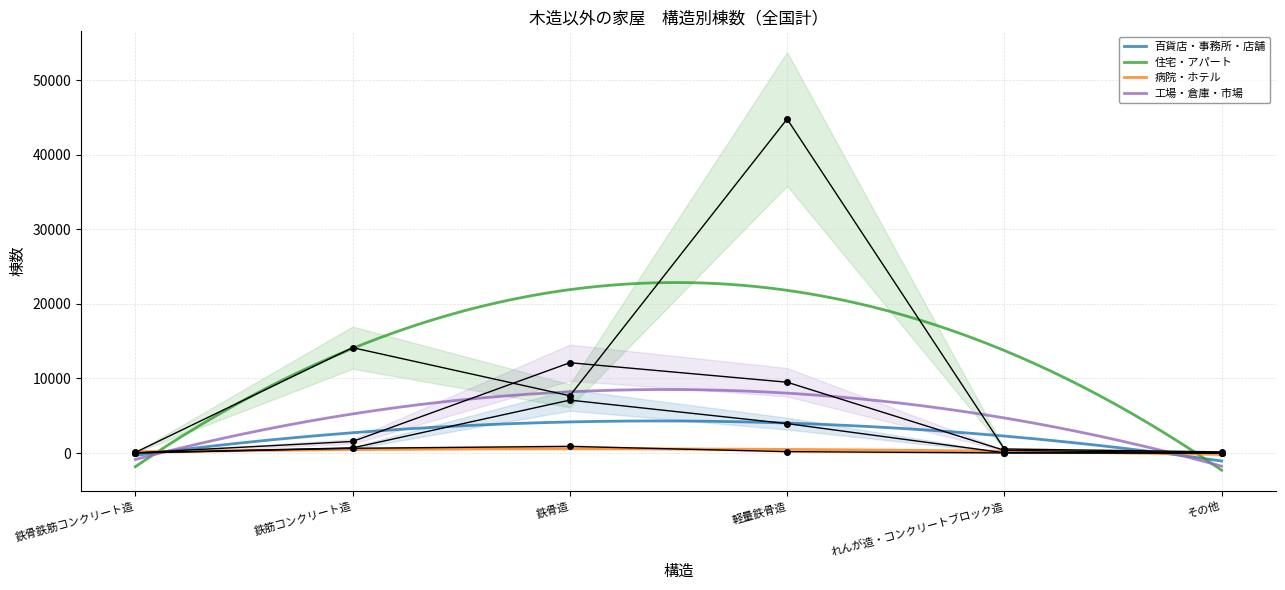

True or false: 百貨店・事務所・店舗 and 工場・倉庫・市場 cross at least once.

True